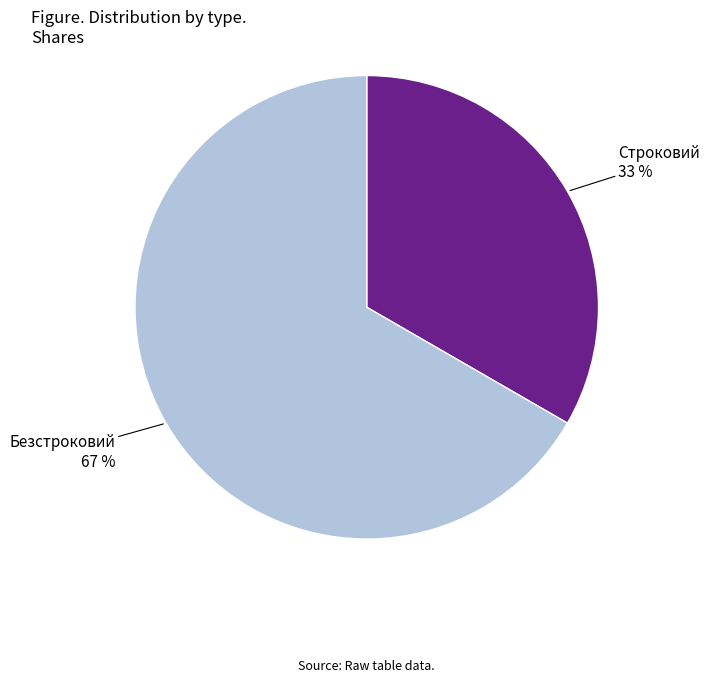

What is the largest slice in the pie chart?

Безстроковий